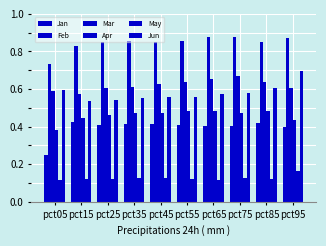

Count the Feb values in the range 0 to 1.

10